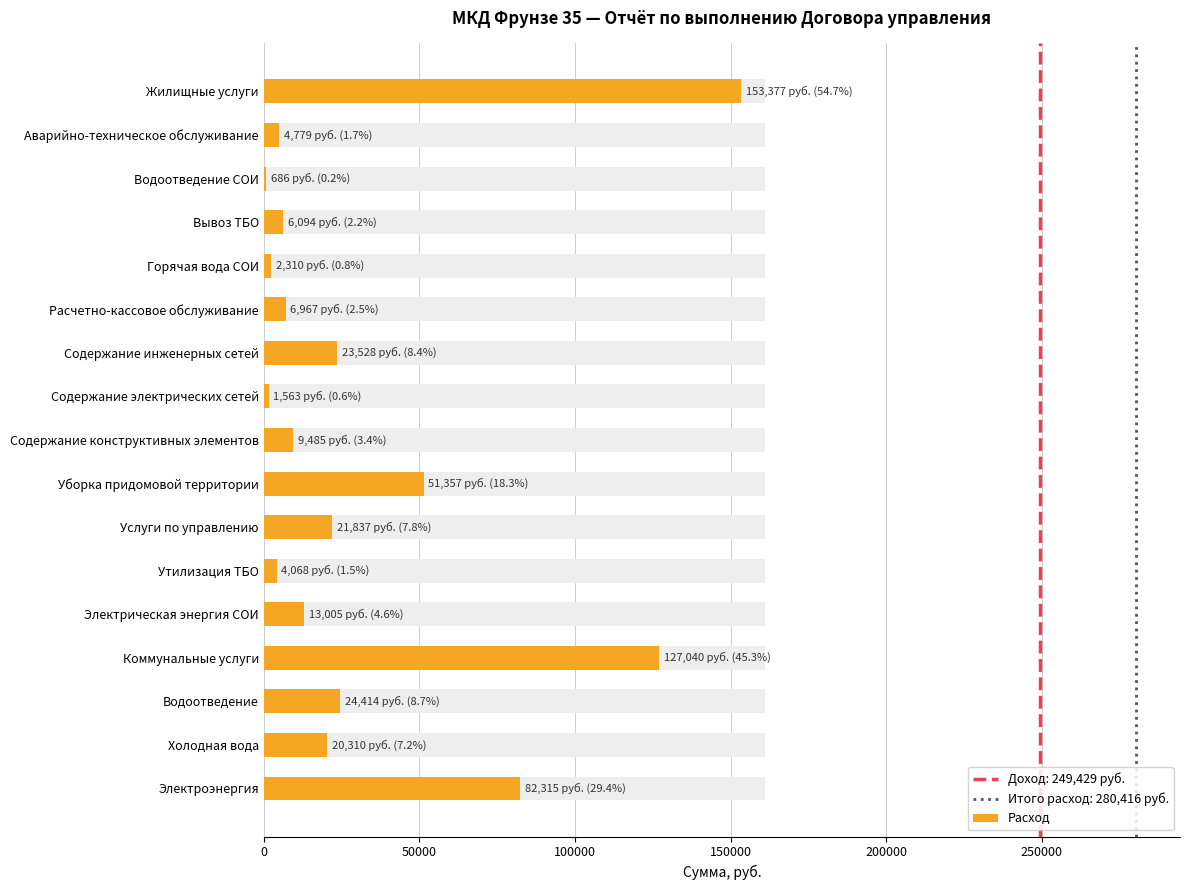

How many bars are there in total?

17